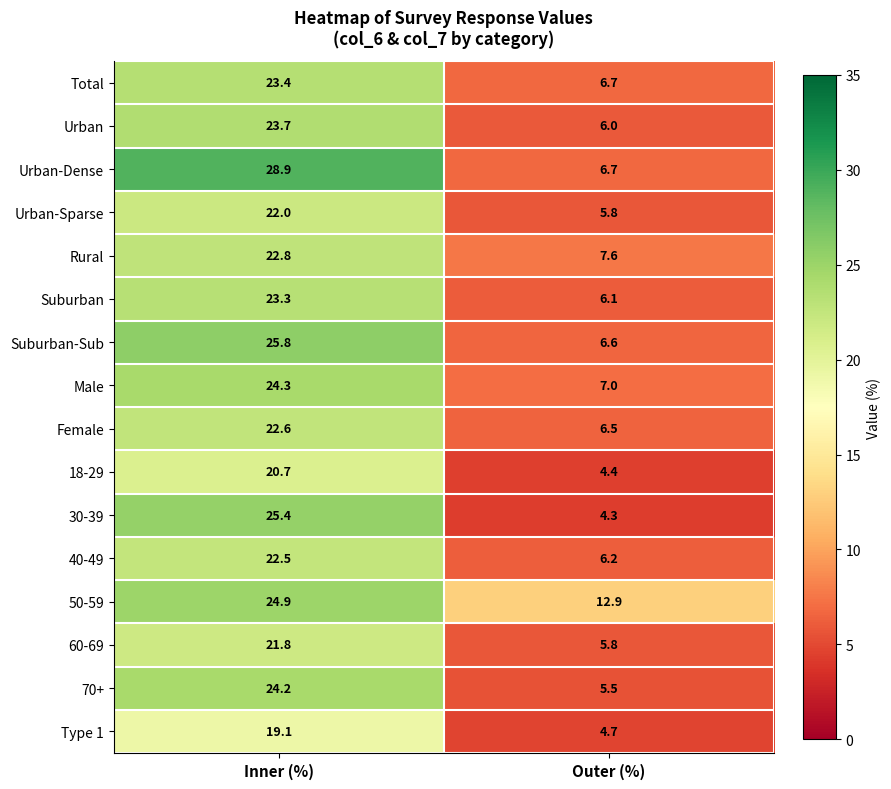

The value of Male at Outer (%) is 7.0. True or false?

True